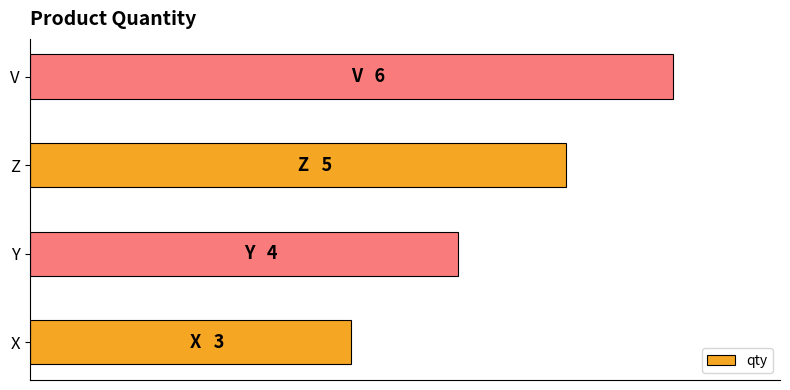

Does the chart contain any negative values?

No